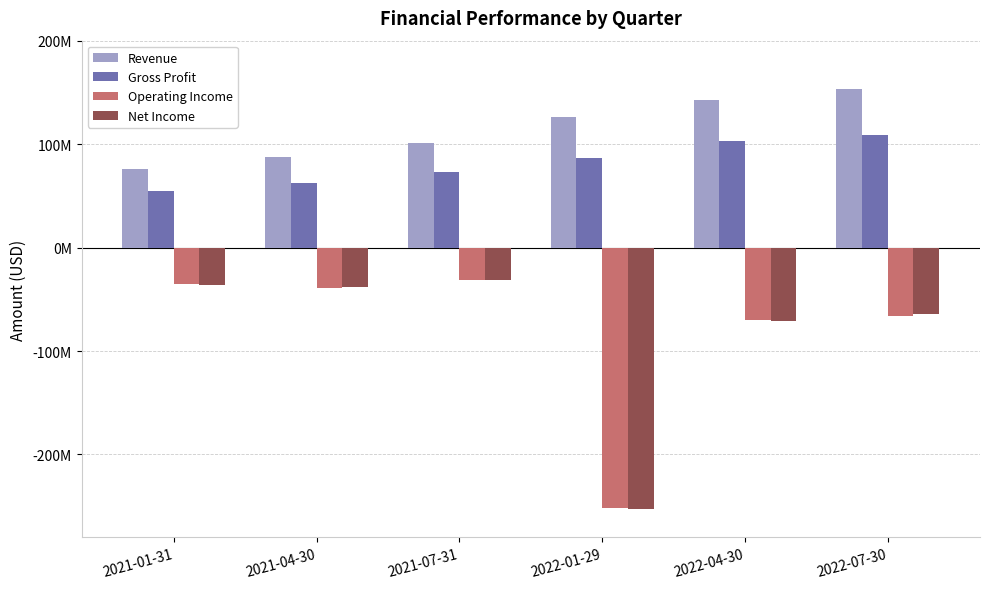

Does the chart contain any negative values?

Yes